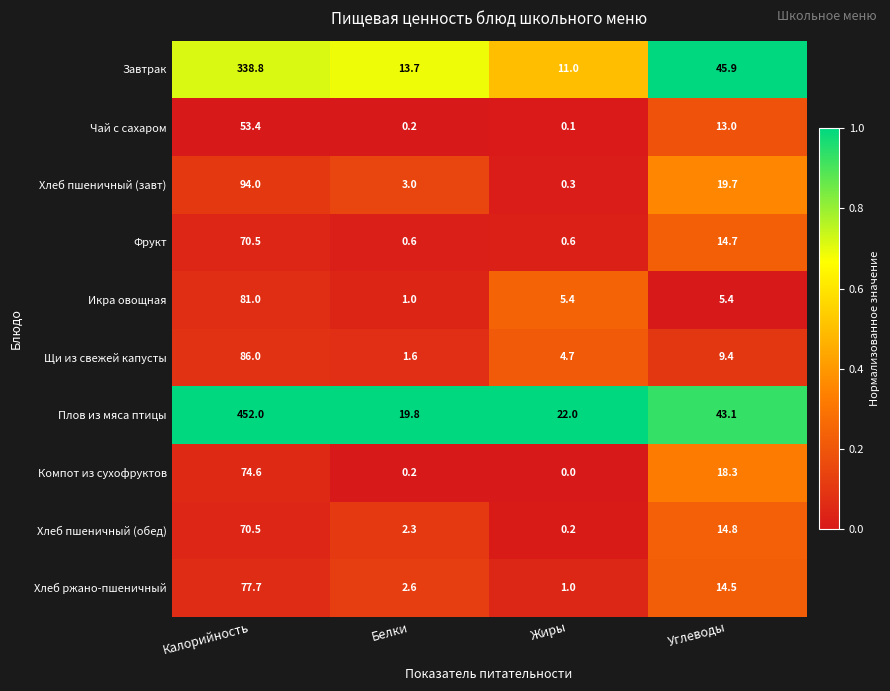

At which label does Щи из свежей капусты reach its minimum?

Белки